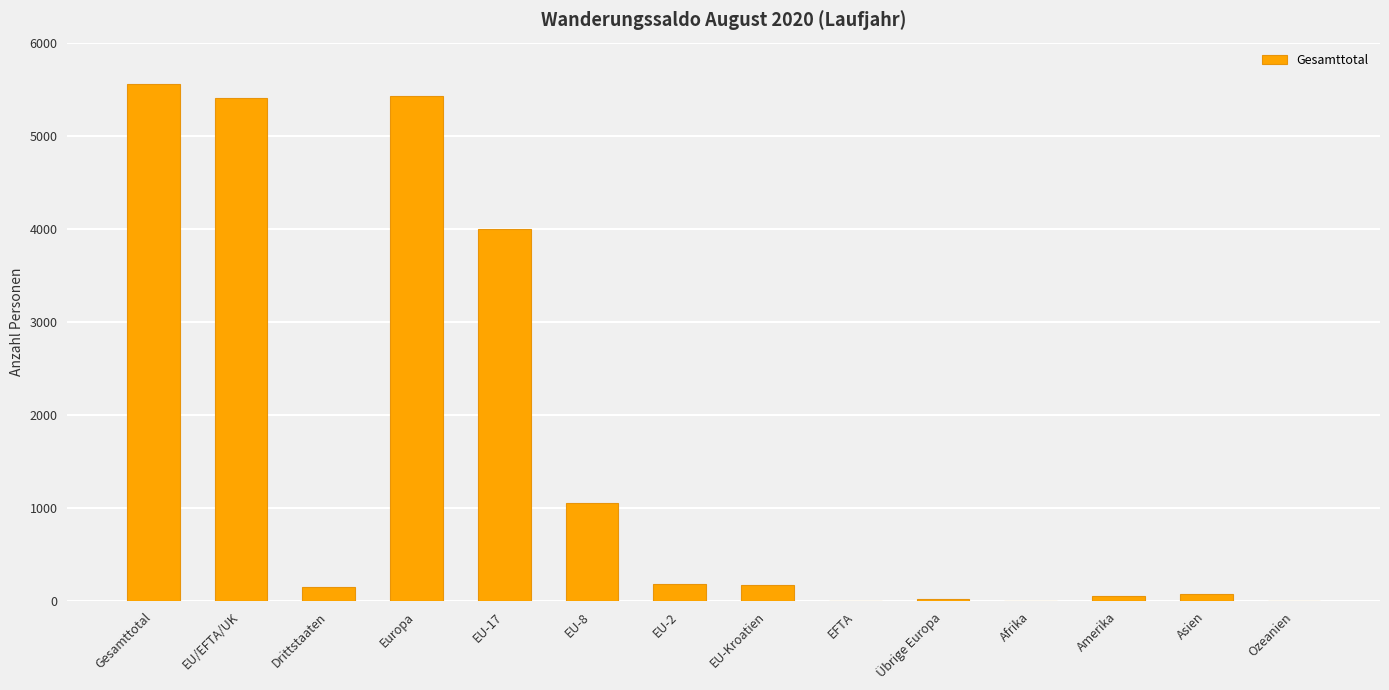

What is the approximate value at EU-2, to the nearest 100?

200